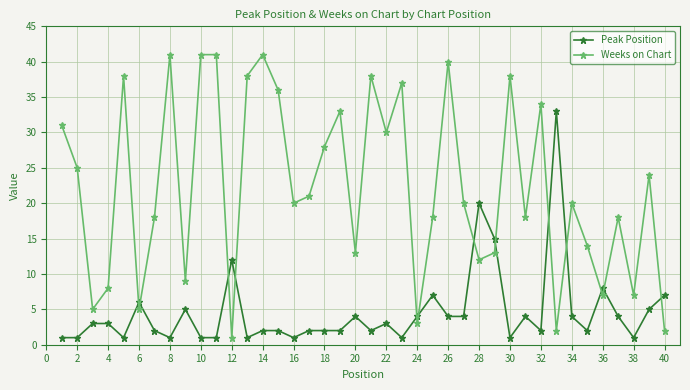

What is the sum of all Weeks on Chart values?

888